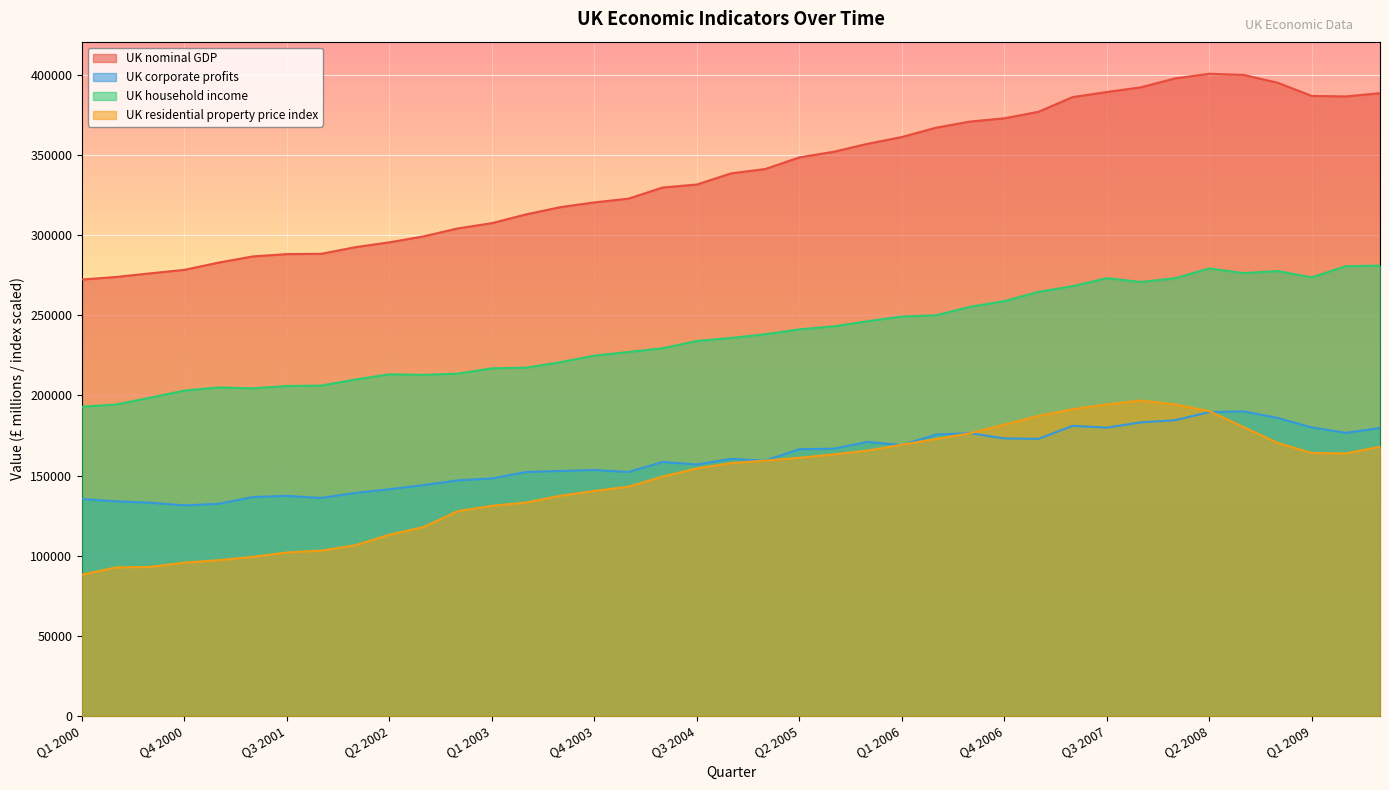

Is the value of UK residential property price index at Q1 2007 greater than the value of UK household income at Q3 2004?

No